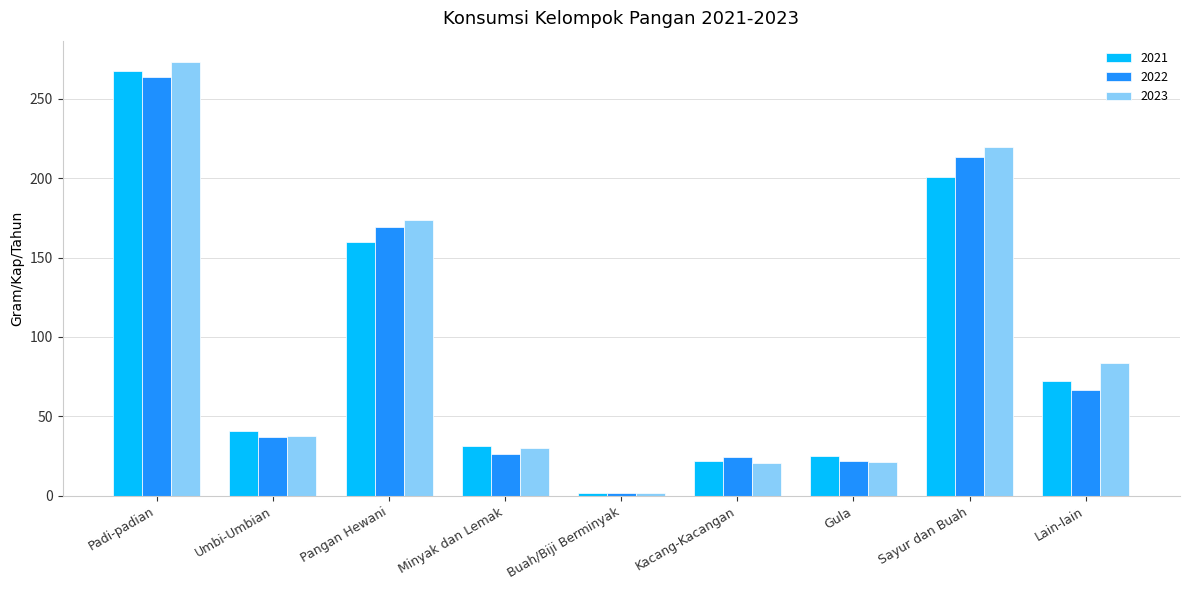

What is the approximate value of 2021 at Gula?

25.0